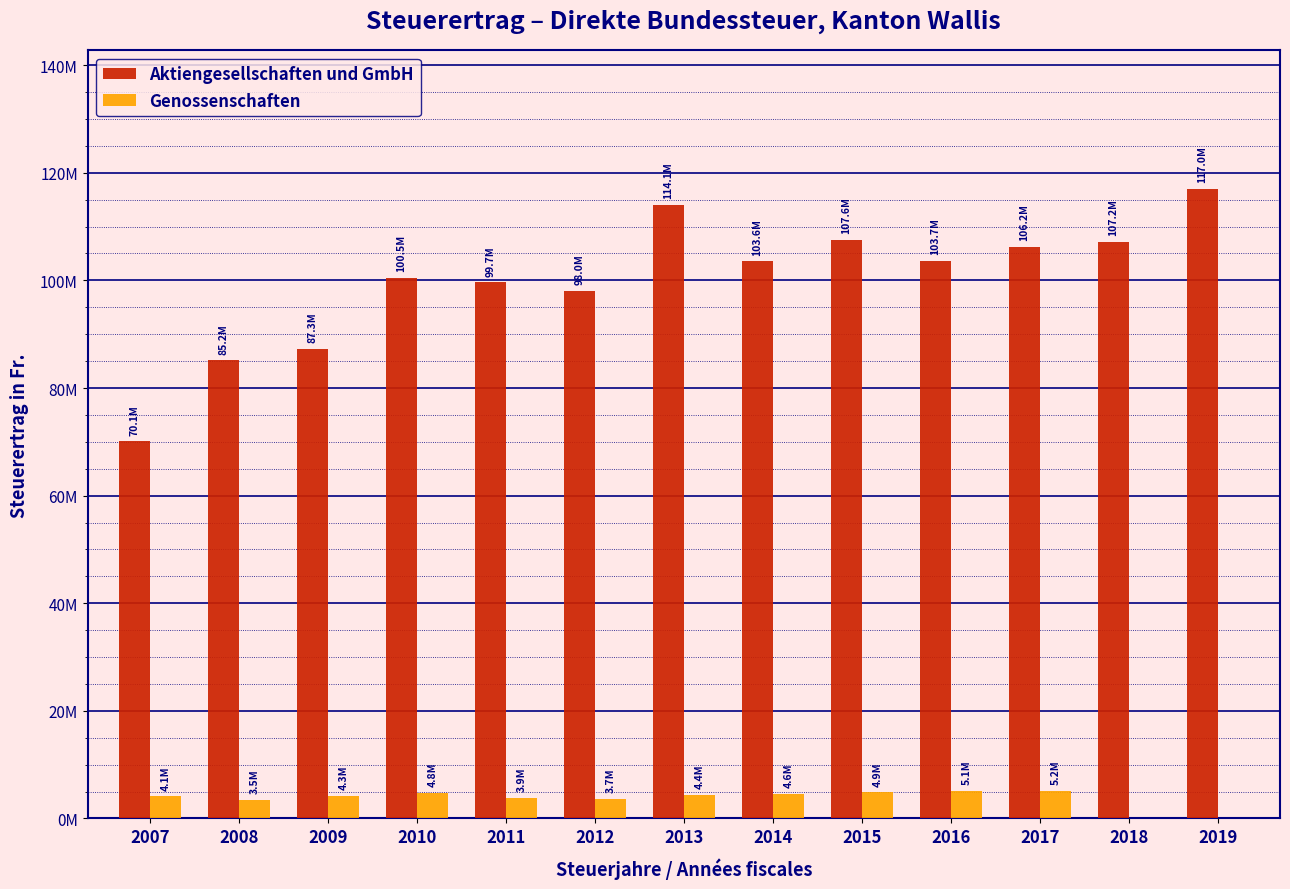

What are all the series names shown in the legend?

Aktiengesellschaften und GmbH, Genossenschaften